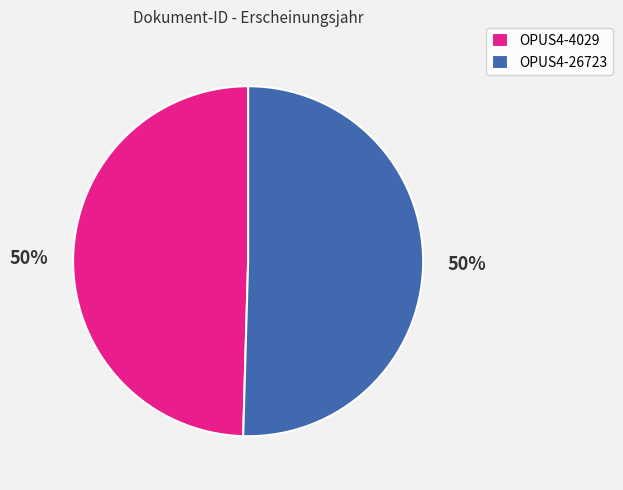

What is the ratio of the value at OPUS4-26723 to the value at OPUS4-4029?

1.0